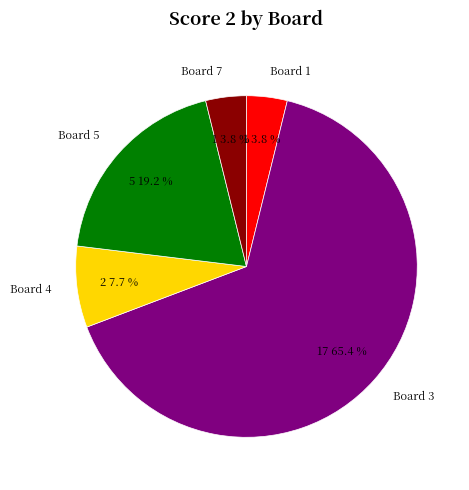

Which category has the biggest portion of the pie?

Board 3